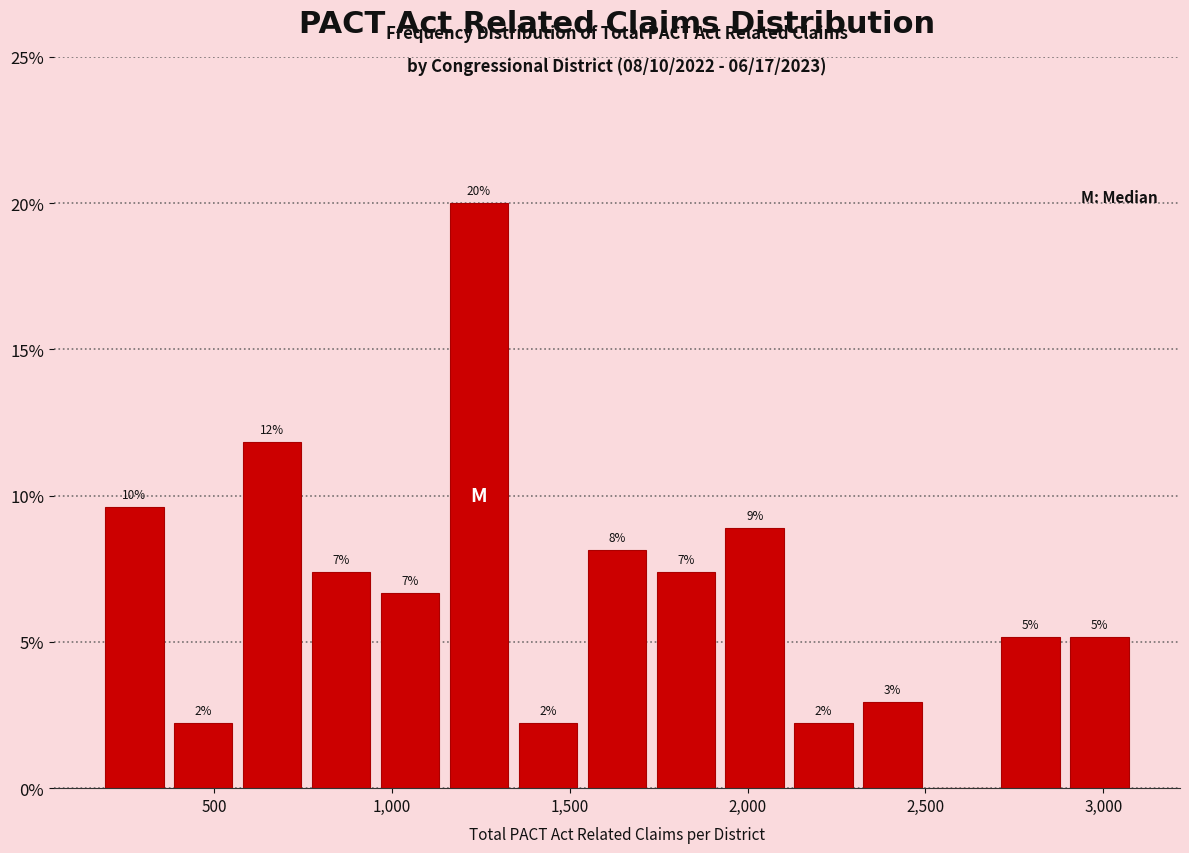

Read against the x-axis, roughly where is the centre of the tallest bar?

1250